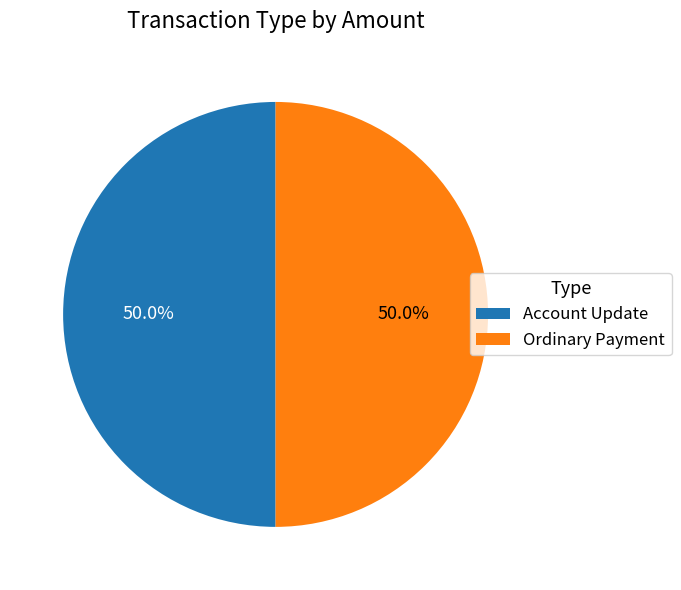

Do Account Update and Ordinary Payment together represent more than half of the pie?

Yes